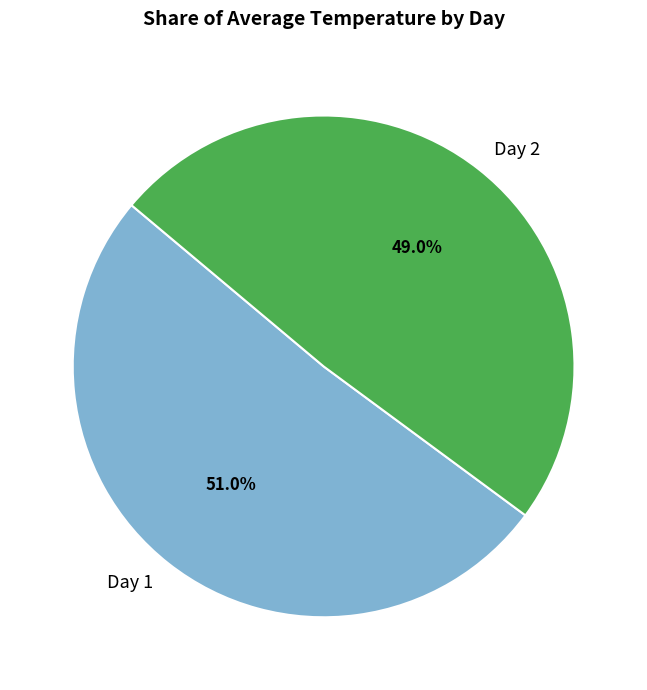

What percentage is NOT represented by Day 2?

51.0%